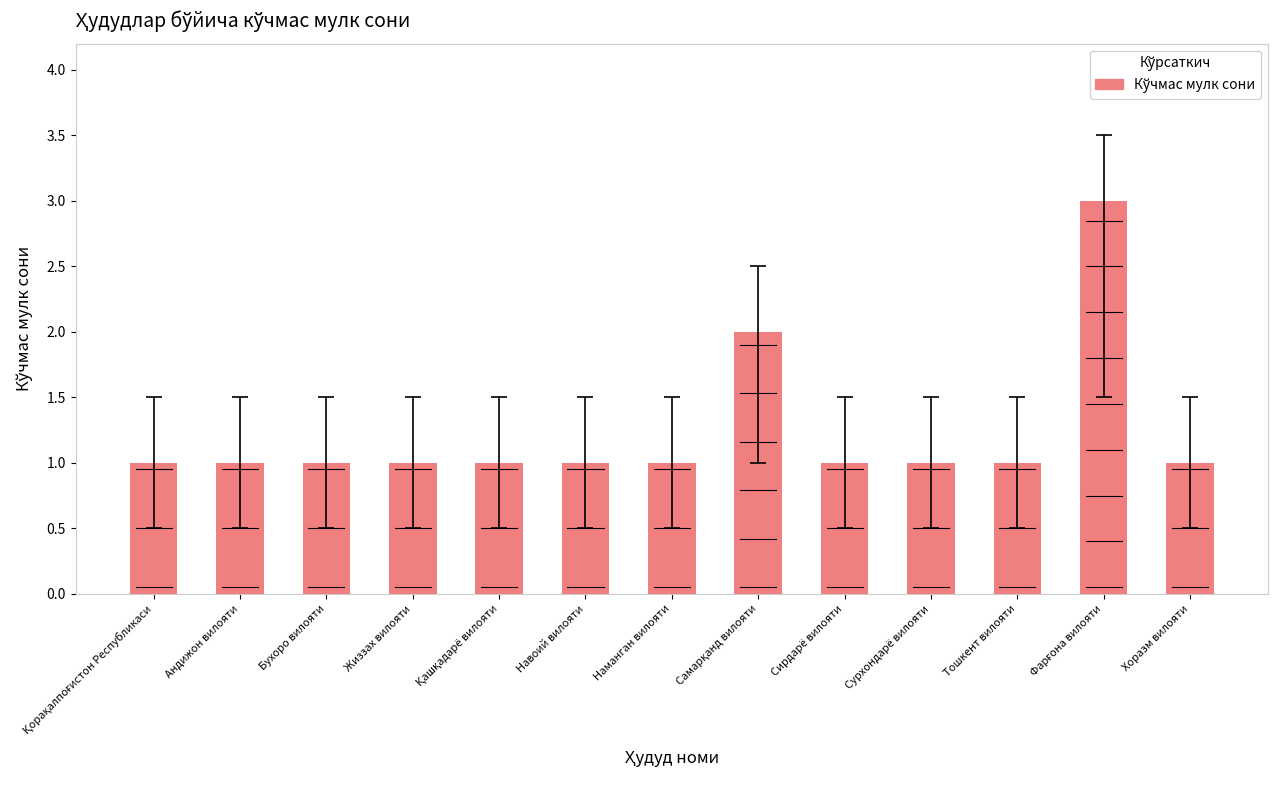

The chart shows a value of 0 at Тошкент вилояти. True or false?

False